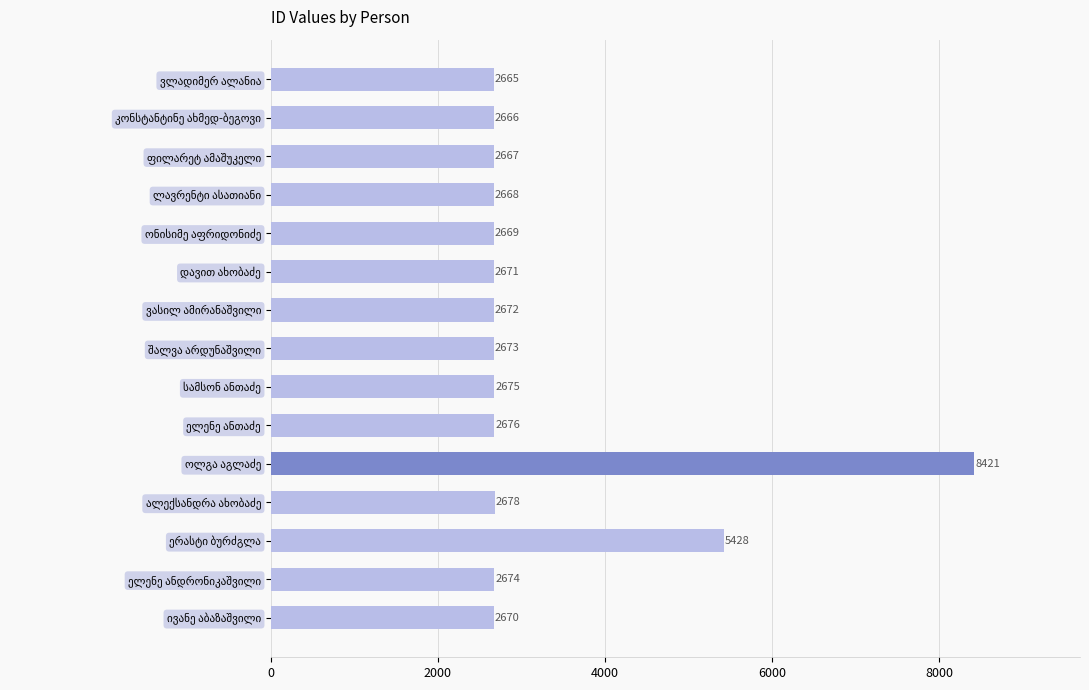

What is the average value?

3238